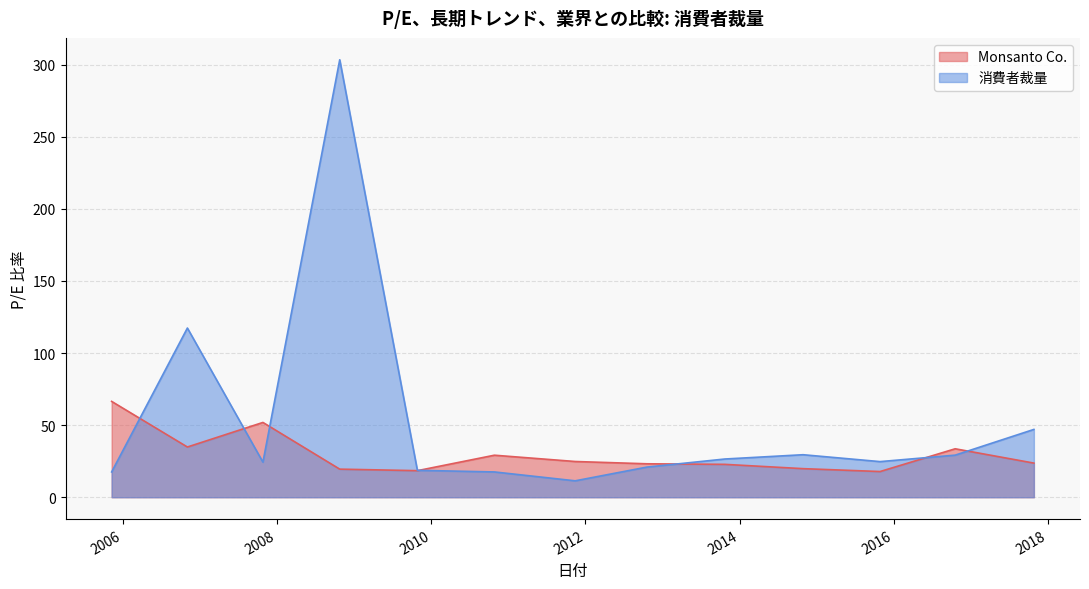

Where is the first local minimum for Monsanto Co.?

2006-11-02